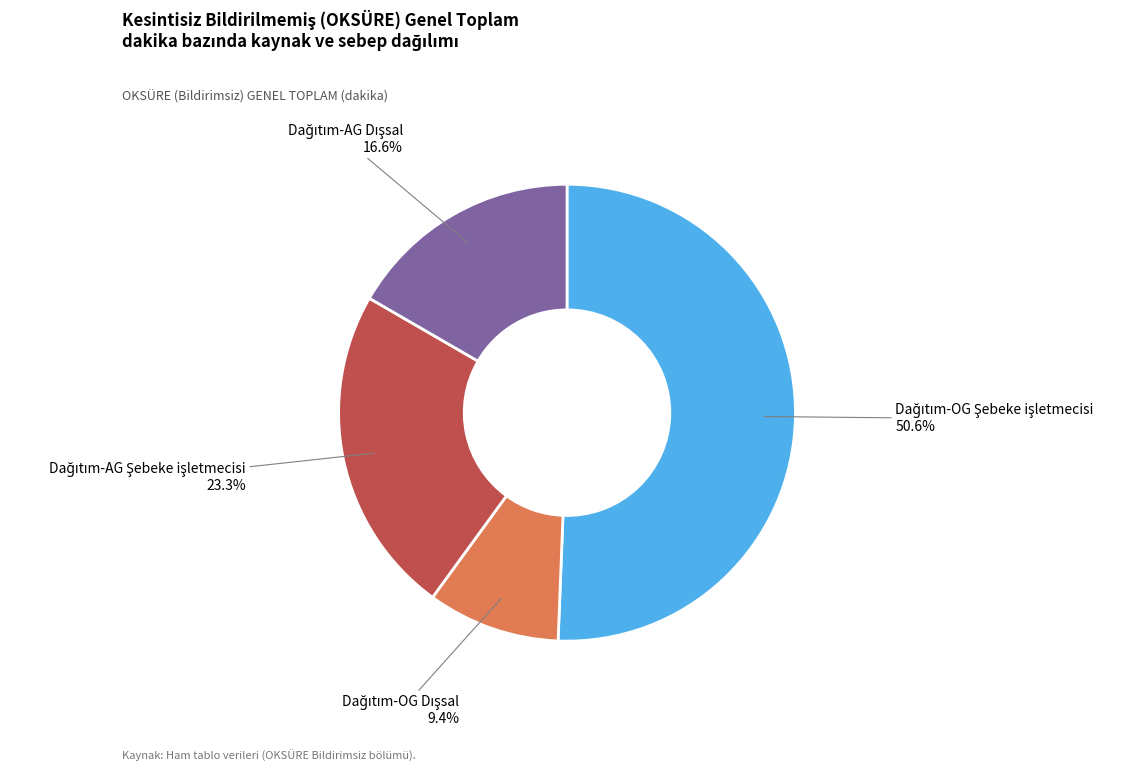

Is there a majority slice in this chart?

Yes